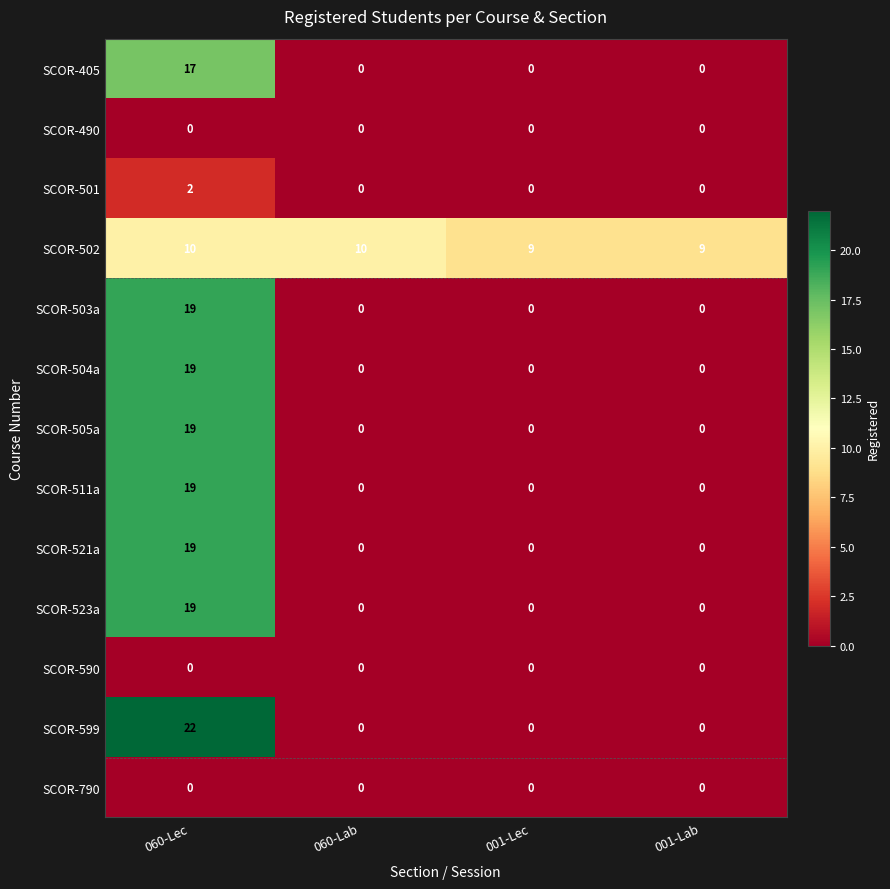

What is the greatest value displayed?

22